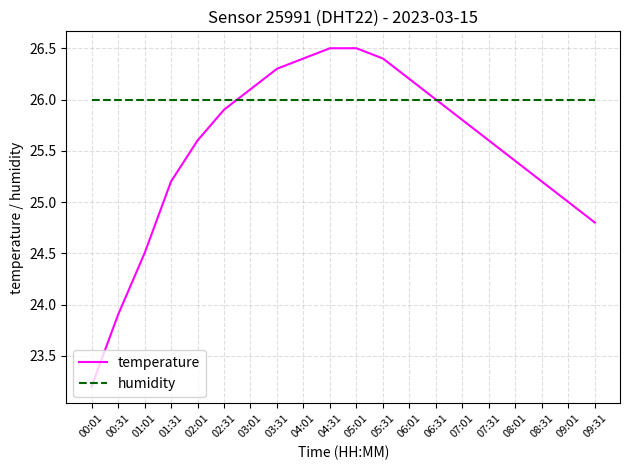

Between 04:31 and 07:01, which series saw the biggest shift?

temperature